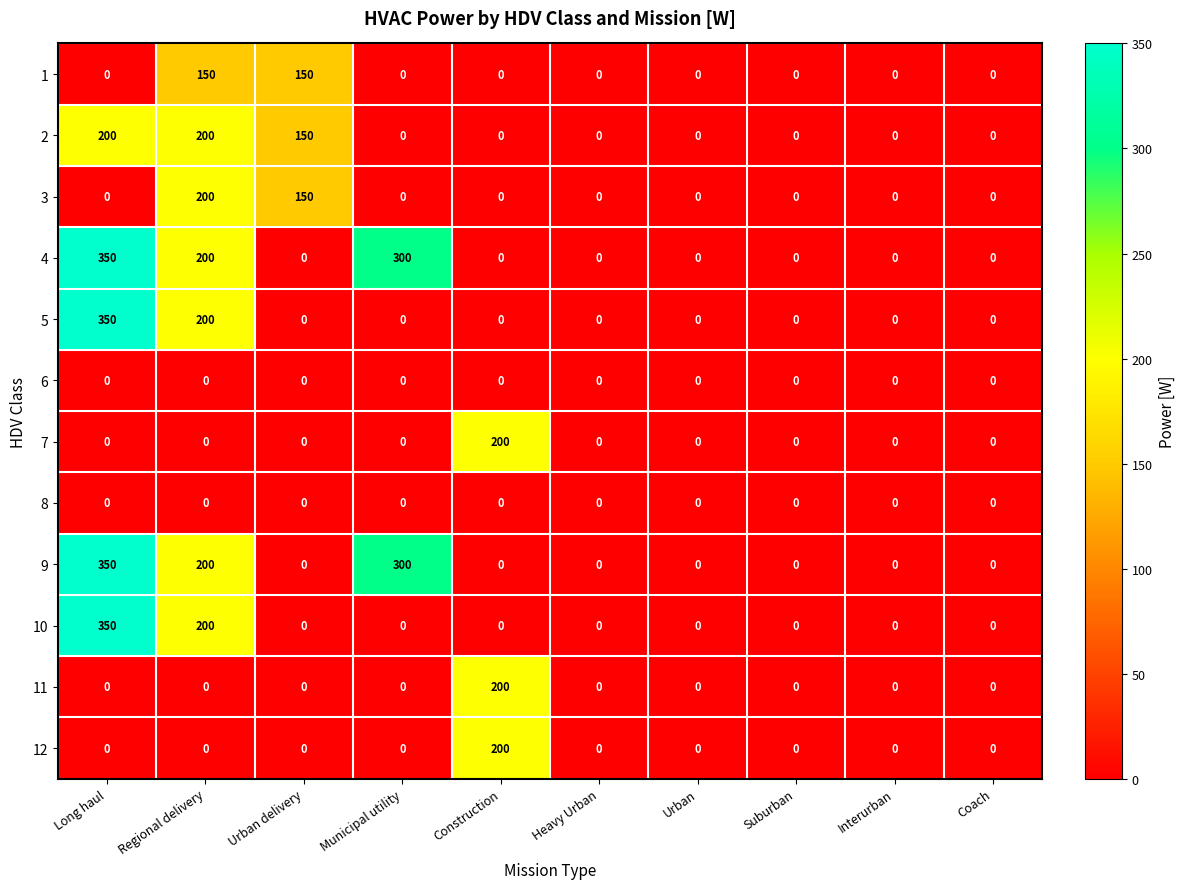

At how many categories does at least one series exceed 39?

5